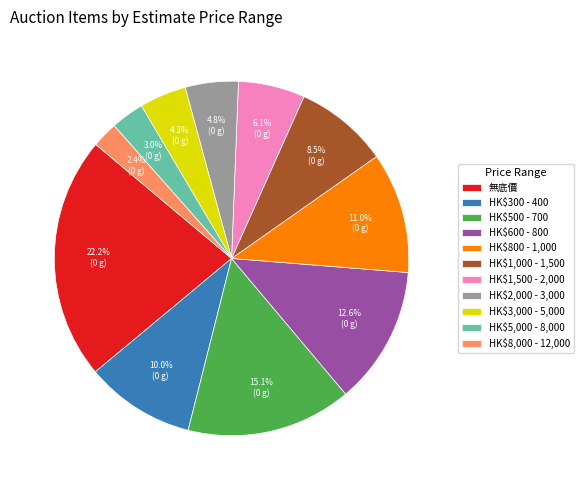

Which has a higher value, HK$8,000 - 12,000 or HK$800 - 1,000?

HK$800 - 1,000